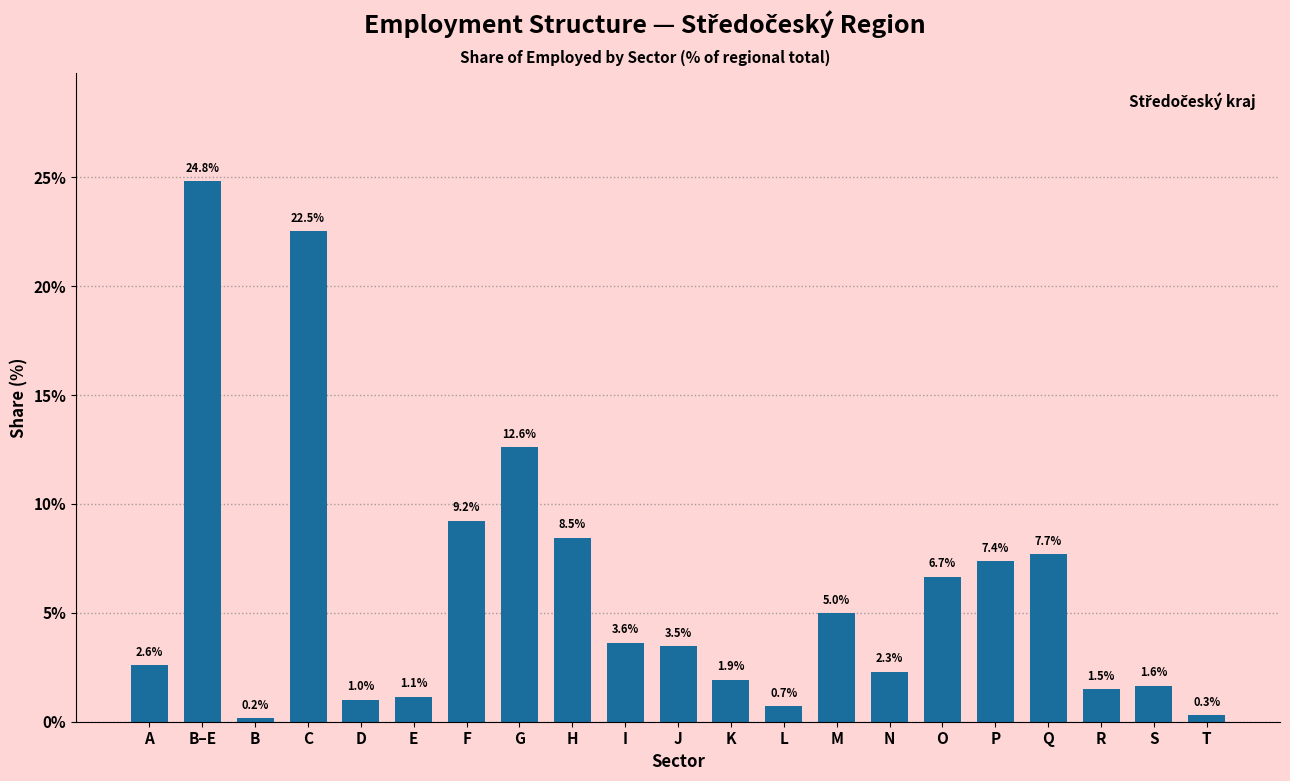

Reading left to right, list all the values displayed in this chart.

2.6	24.8	0.2	22.5	1.0	1.1	9.2	12.6	8.5	3.6	3.5	1.9	0.7	5.0	2.3	6.7	7.4	7.7	1.5	1.6	0.3